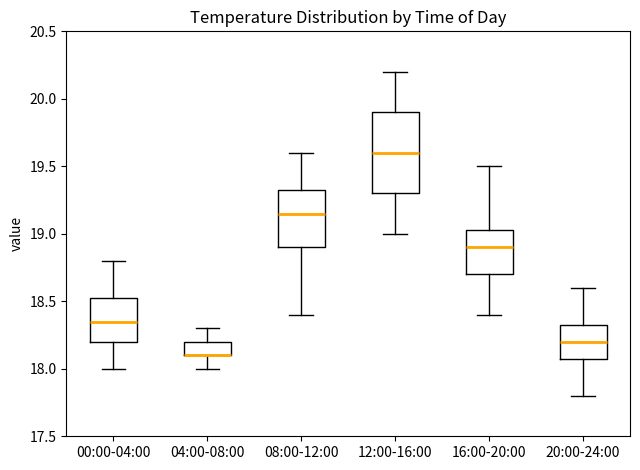

Where does the upper whisker of the box for 20:00-24:00 end on the y-axis? The values are not printed on the chart, so give them approximately, as read against the axis.

18.60